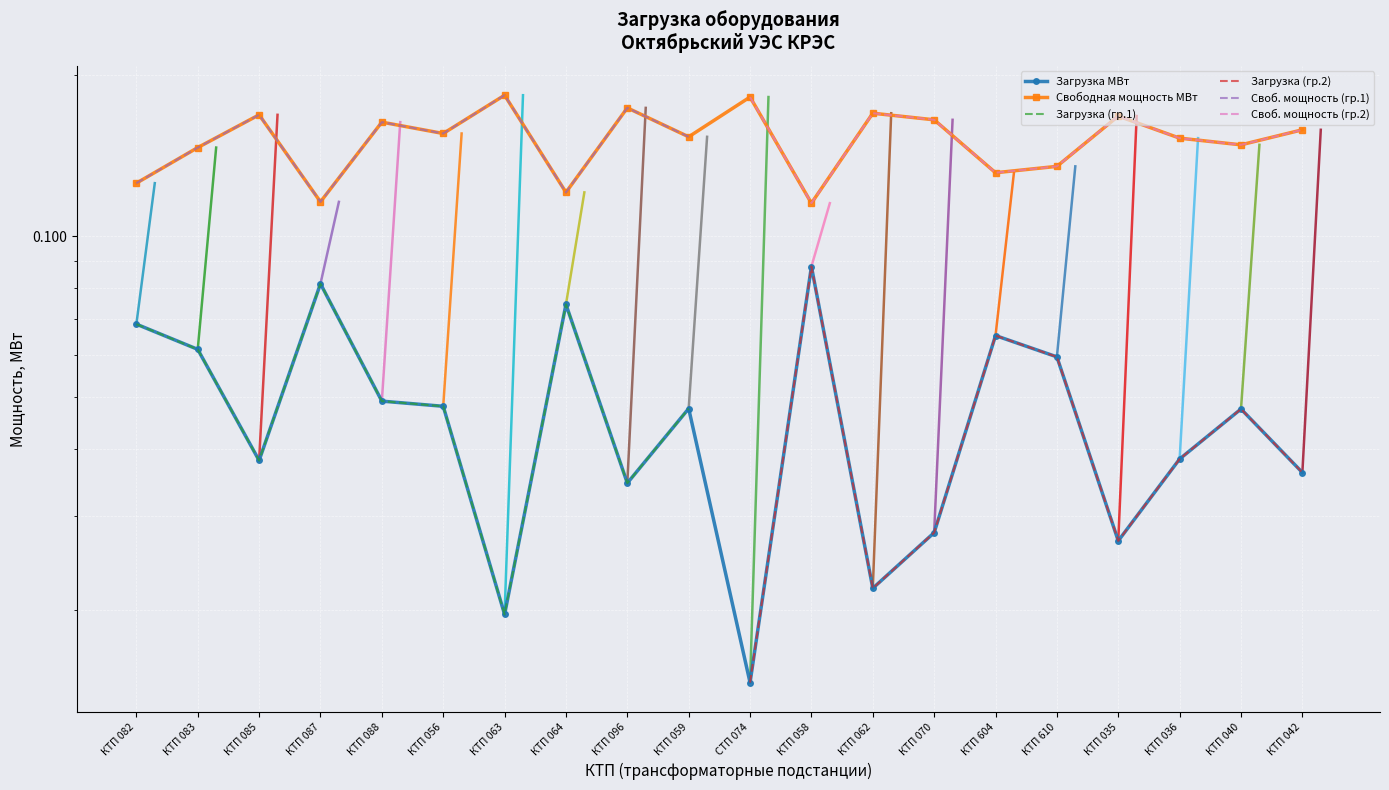

True or false: Загрузка МВт and Свободная мощность МВт intersect in this chart.

False